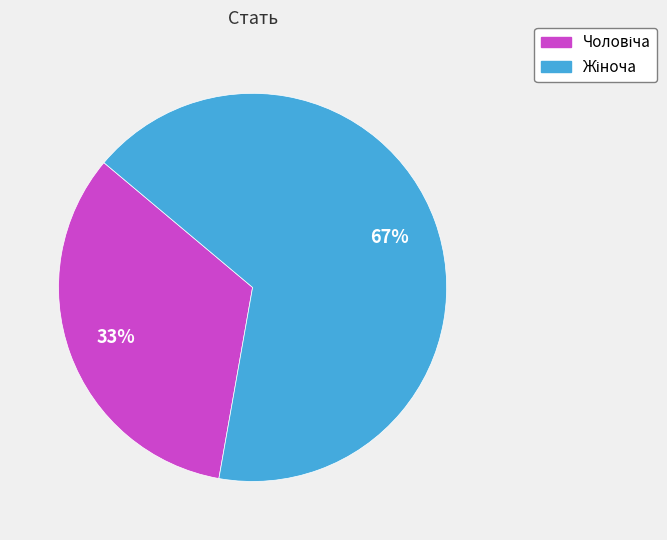

What is the largest slice in the pie chart?

Жіноча